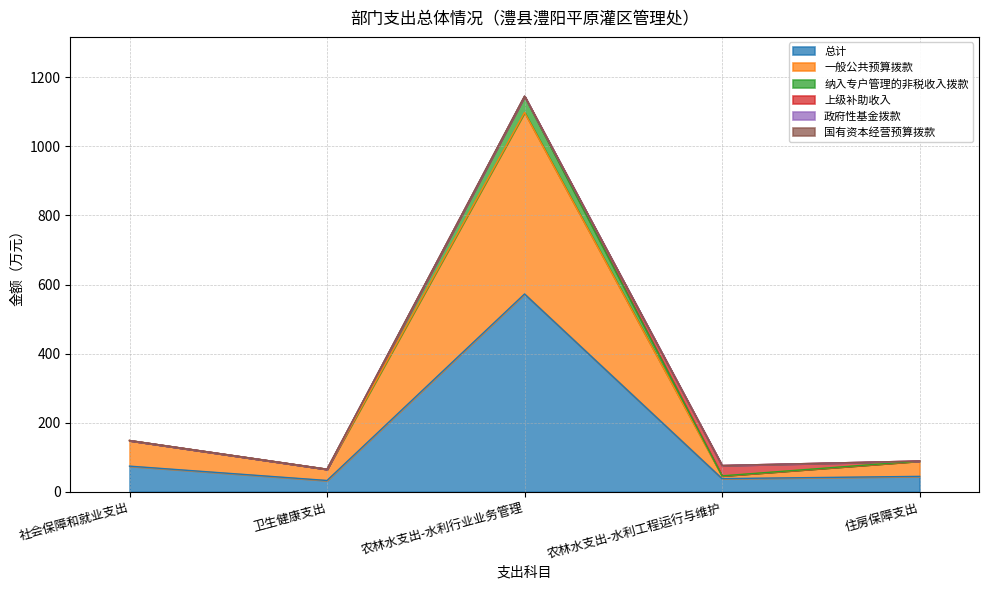

What is the maximum value shown in the chart?

1145.4